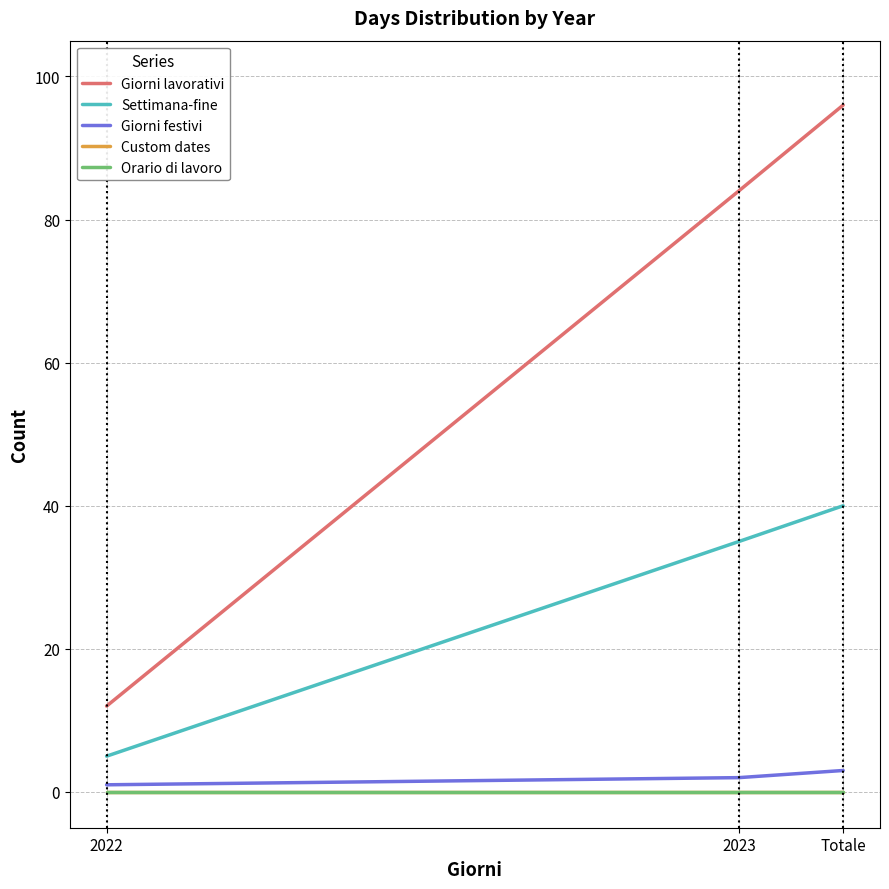

What is the minimum value for Giorni festivi?

1